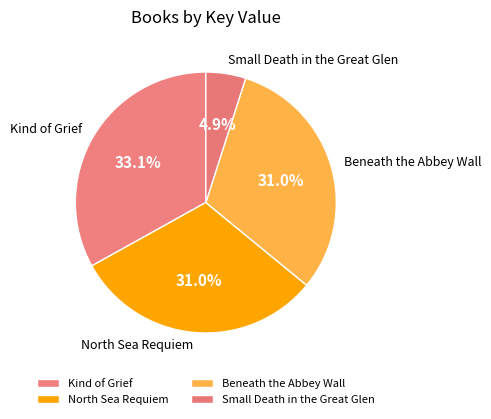

How many segments does this pie chart have?

4